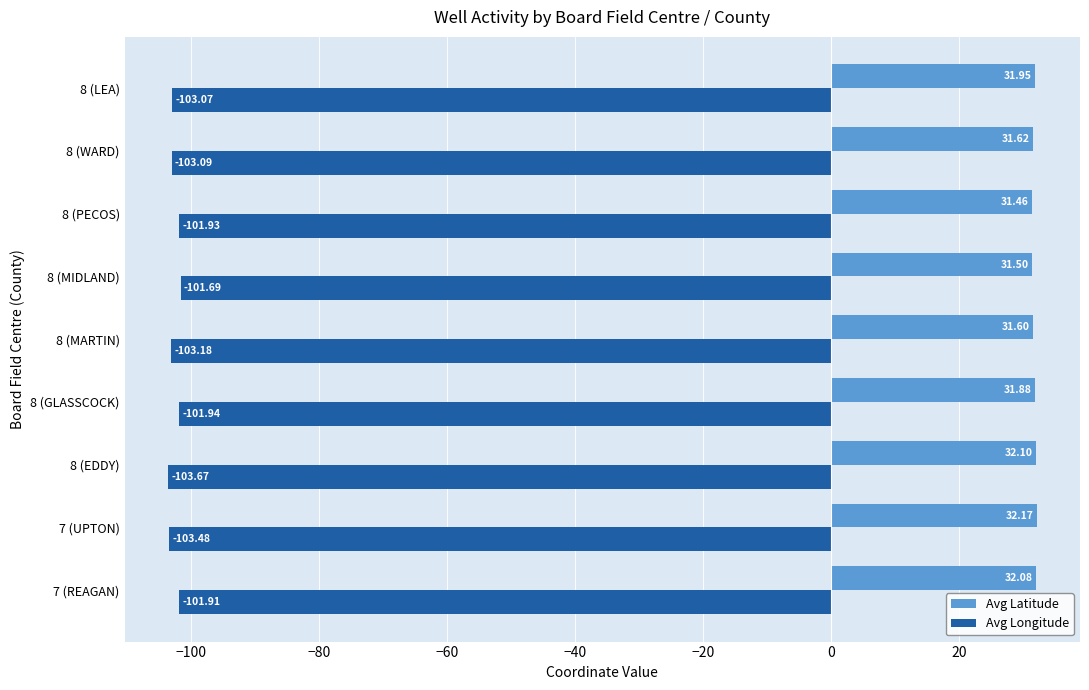

What is the total value across all series at 8 (MARTIN)?

-71.6